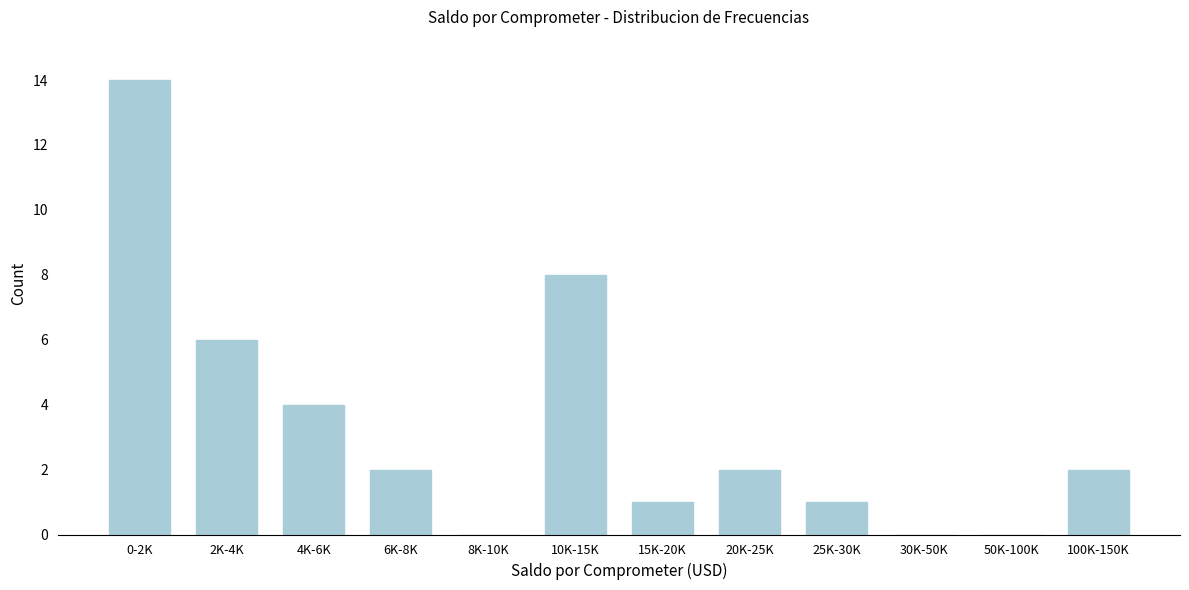

Reading right to left, list all the values displayed in this chart.

100K-150K=2	50K-100K=0	30K-50K=0	25K-30K=1	20K-25K=2	15K-20K=1	10K-15K=8	8K-10K=0	6K-8K=2	4K-6K=4	2K-4K=6	0-2K=14